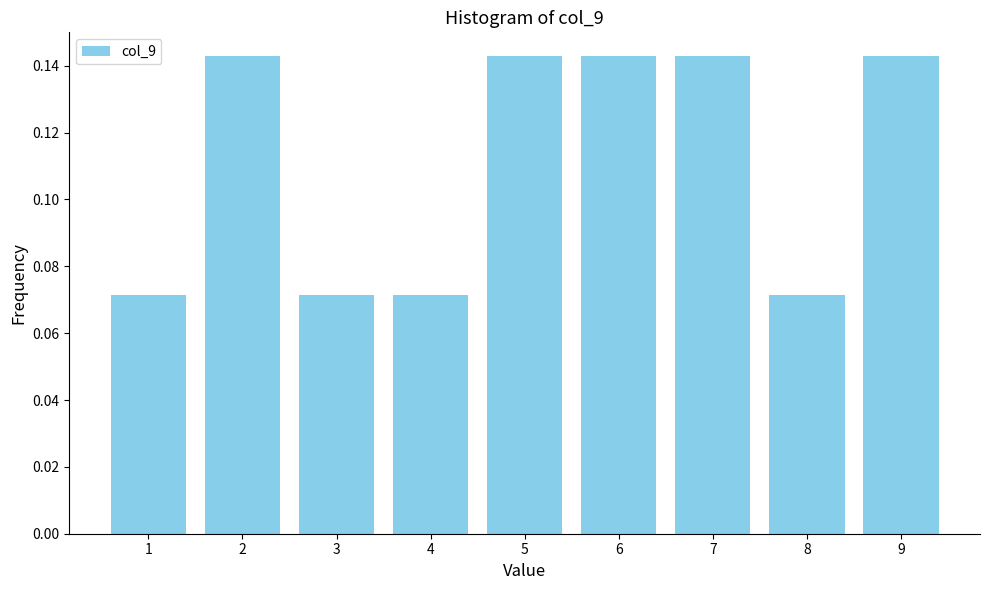

What is the sum of all values?

1.0